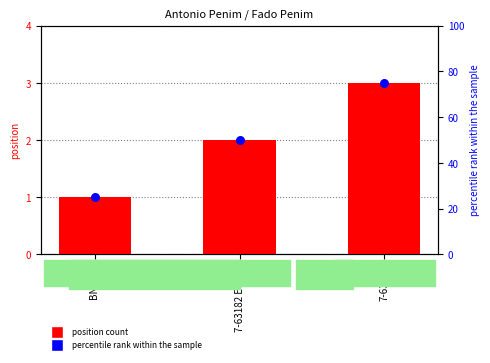

Which series reaches the minimum Y coordinate?

position count